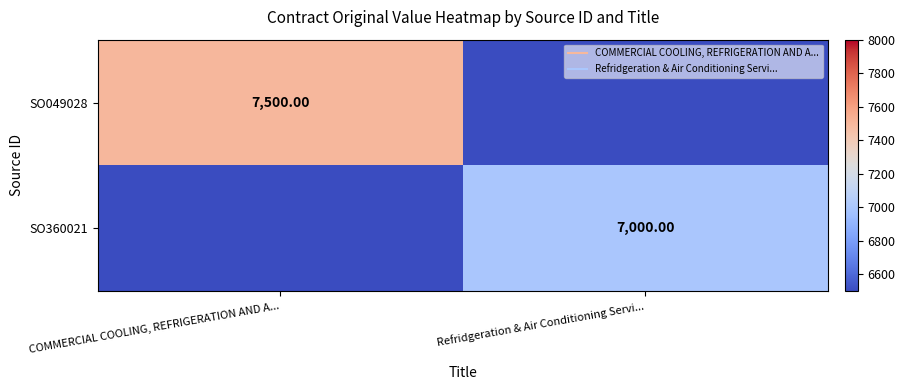

List the series in order of their overall mean, lowest first.

SO360021, SO049028